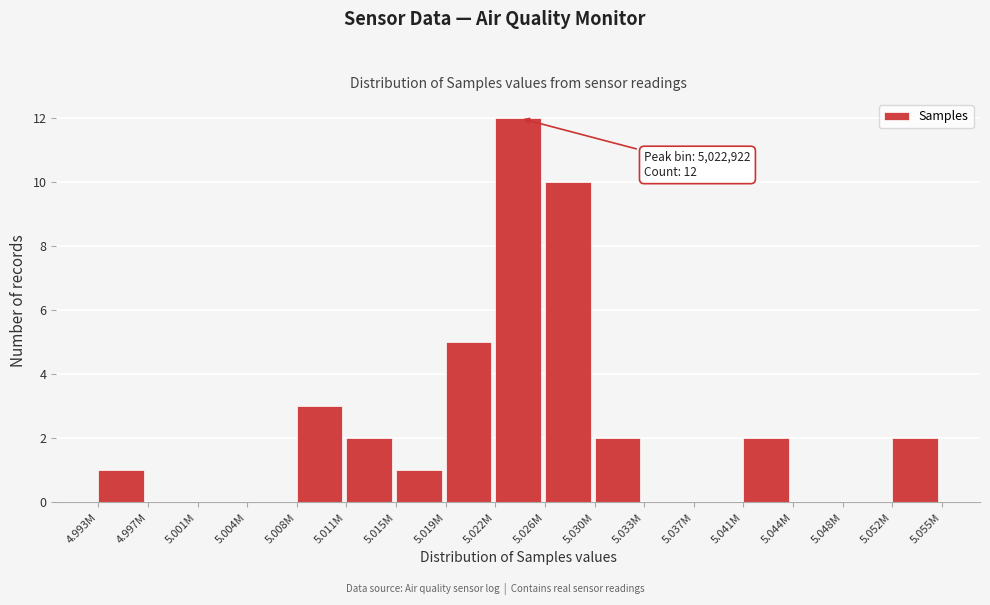

Reading right to left, what are all the values shown in this chart?

5.052M=2	5.048M=0	5.044M=0	5.041M=2	5.037M=0	5.033M=0	5.030M=2	5.026M=10	5.022M=12	5.019M=5	5.015M=1	5.011M=2	5.008M=3	5.004M=0	5.001M=0	4.997M=0	4.993M=1